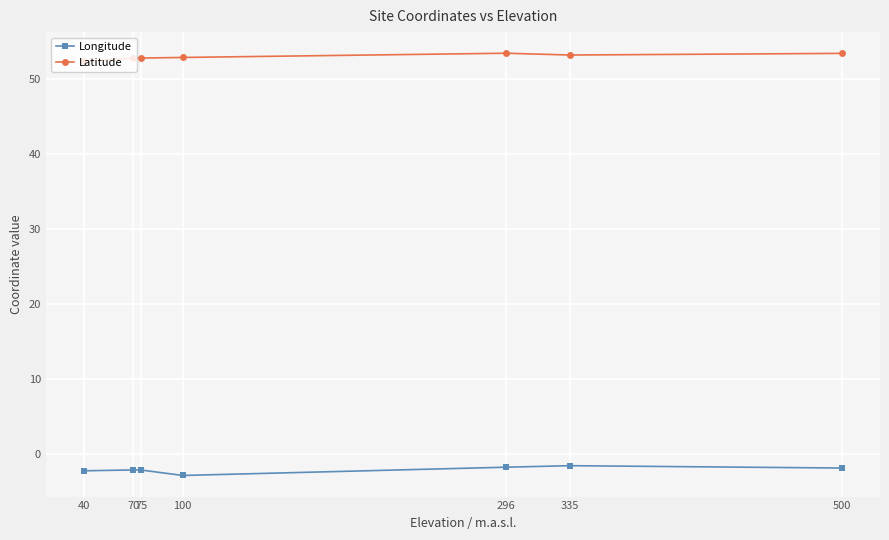

What is the sum of all Latitude values?

371.0